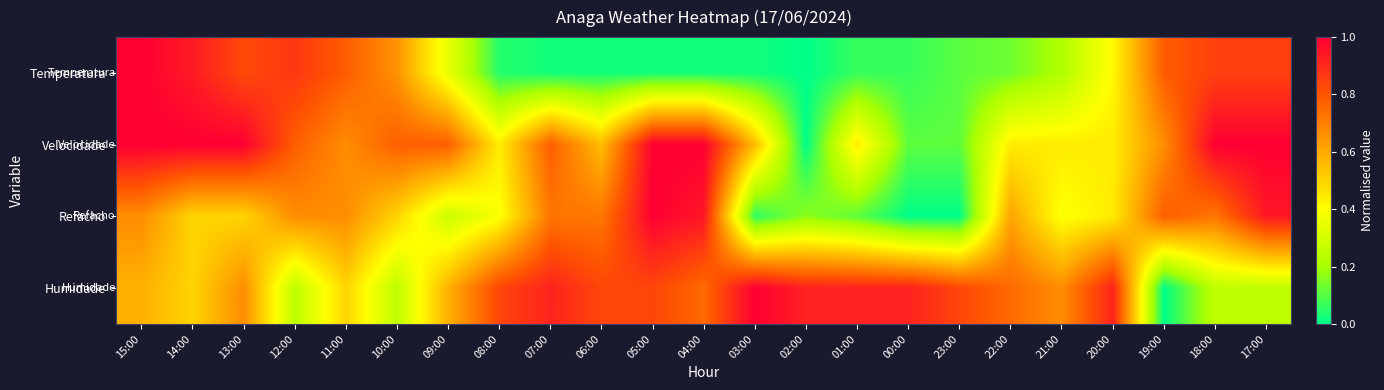

Reading left to right, list all the values displayed in this chart.

Temperatura: 15:00=1.0	14:00=0.9	13:00=0.8	12:00=0.9	11:00=0.8	10:00=0.7	09:00=0.3	08:00=0.0	07:00=0.0	06:00=0.0	05:00=0.0	04:00=0.0	03:00=0.0	02:00=0.0	01:00=0.1	00:00=0.1	23:00=0.1	22:00=0.1	21:00=0.2	20:00=0.4	19:00=0.8	18:00=0.8	17:00=0.8
Velocidade: 15:00=1.0	14:00=1.0	13:00=1.0	12:00=0.8	11:00=0.7	10:00=0.8	09:00=0.8	08:00=0.4	07:00=0.8	06:00=0.6	05:00=1.0	04:00=1.0	03:00=0.6	02:00=0.0	01:00=0.4	00:00=0.1	23:00=0.1	22:00=0.4	21:00=0.4	20:00=0.4	19:00=0.7	18:00=1.0	17:00=1.0
Refacho: 15:00=0.7	14:00=0.5	13:00=0.5	12:00=0.7	11:00=0.7	10:00=0.5	09:00=0.3	08:00=0.4	07:00=0.7	06:00=0.7	05:00=1.0	04:00=0.9	03:00=0.1	02:00=0.2	01:00=0.1	00:00=0.0	23:00=0.0	22:00=0.6	21:00=0.4	20:00=0.4	19:00=0.8	18:00=0.7	17:00=0.9
Humidade: 15:00=0.6	14:00=0.5	13:00=0.7	12:00=0.2	11:00=0.5	10:00=0.2	09:00=0.6	08:00=0.8	07:00=0.9	06:00=0.8	05:00=0.8	04:00=0.8	03:00=1.0	02:00=0.9	01:00=0.9	00:00=0.9	23:00=0.8	22:00=0.8	21:00=0.7	20:00=0.9	19:00=0.0	18:00=0.2	17:00=0.2